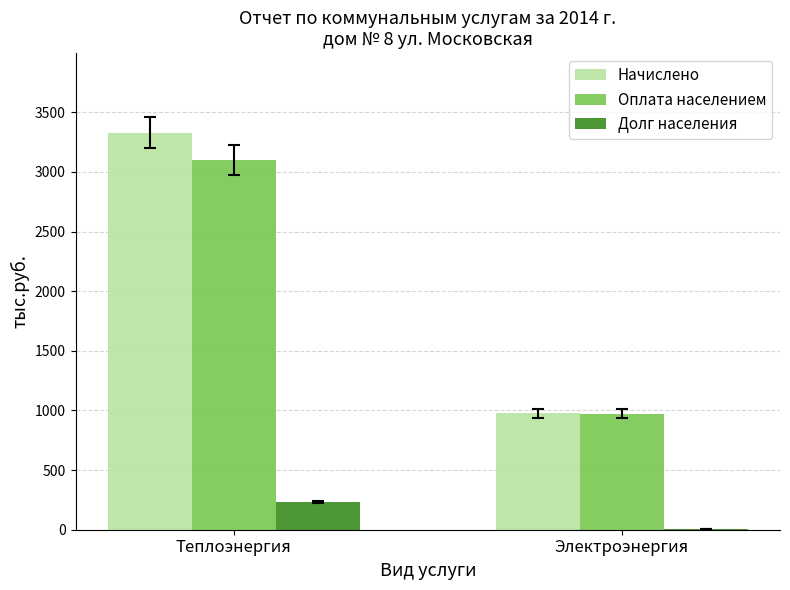

Between Теплоэнергия and Электроэнергия, which series saw the biggest shift?

Начислено